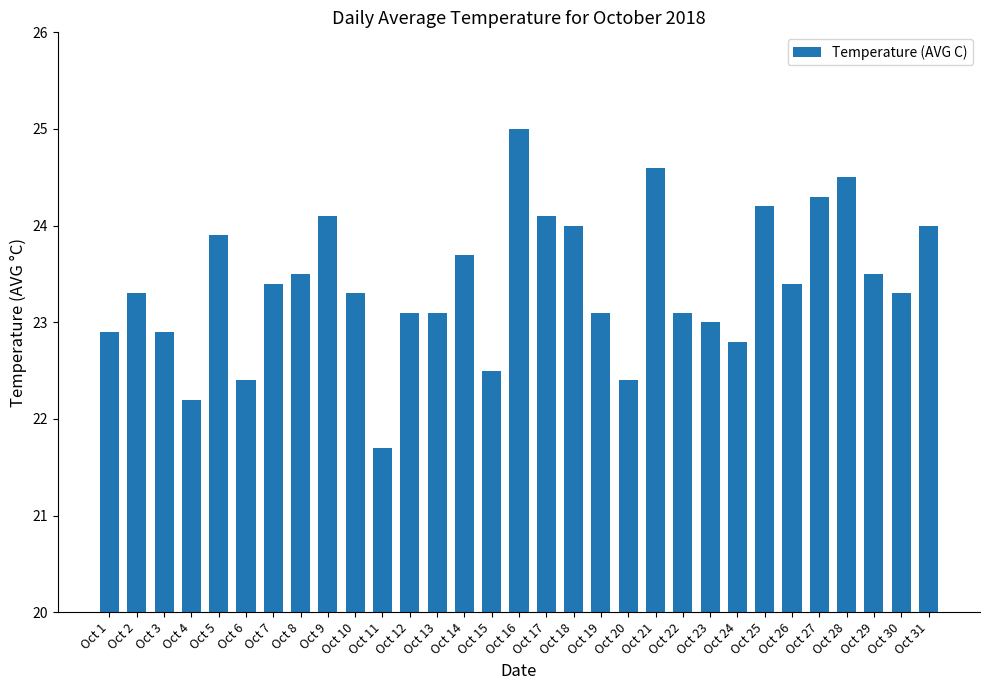

True or false: the data shows 37.0 at Oct 5.

False